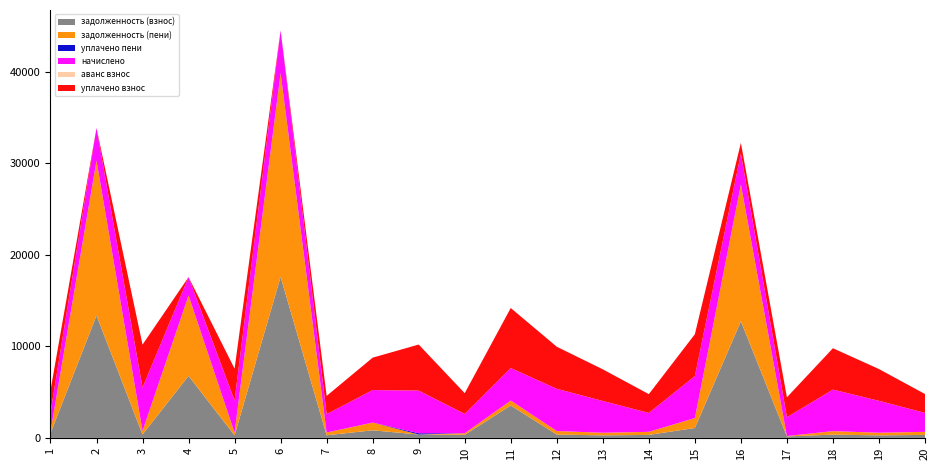

Reading left to right, extract all data points from this chart.

задолженность (взнос): 1=496.2	2=13369.9	3=371.9	4=6772.0	5=277.5	6=17590.8	7=286.1	8=830.6	9=369.9	10=332.4	11=3541.3	12=365.2	13=274.7	14=328.5	15=1081.5	16=12737.3	17=163.3	18=358.9	19=276.0	20=327.4
задолженность (пени): 1=173.2	2=16921.6	3=389.9	4=8779.3	5=292.1	6=22251.6	7=301.7	8=844.2	9=1.1	10=175.8	11=535.0	12=383.4	13=288.5	14=335.1	15=1083.6	16=14932.0	17=38.9	18=377.8	19=290.3	20=334.9
уплачено пени: 1=2.3	2=0.0	3=0.0	4=0.0	5=0.0	6=0.0	7=0.0	8=0.0	9=133.5	10=1.1	11=0.0	12=0.0	13=0.0	14=0.0	15=0.0	16=0.0	17=0.0	18=0.0	19=0.0	20=0.0
начислено: 1=2088.8	2=3551.6	3=4722.0	4=2007.2	5=3504.1	6=4660.8	7=2007.2	8=3551.6	9=4660.8	10=2109.2	11=3551.6	12=4613.2	13=3470.0	14=2061.6	15=4579.1	16=3374.8	17=2054.8	18=4538.3	19=3483.6	20=2068.4
аванс взнос: 1=0.0	2=0.0	3=0.0	4=0.0	5=0.0	6=0.0	7=0.0	8=0.0	9=0.0	10=0.0	11=0.0	12=0.0	13=0.0	14=0.0	15=0.0	16=0.0	17=0.0	18=0.0	19=0.0	20=0.0
уплачено взнос: 1=2411.9	2=0.0	3=4704.0	4=0.0	5=3489.6	6=0.0	7=1991.7	8=3538.0	9=5029.6	10=2265.9	11=6558.0	12=4595.0	13=3456.3	14=2055.0	15=4577.0	16=1180.0	17=2179.1	18=4519.4	19=3469.3	20=2061.0